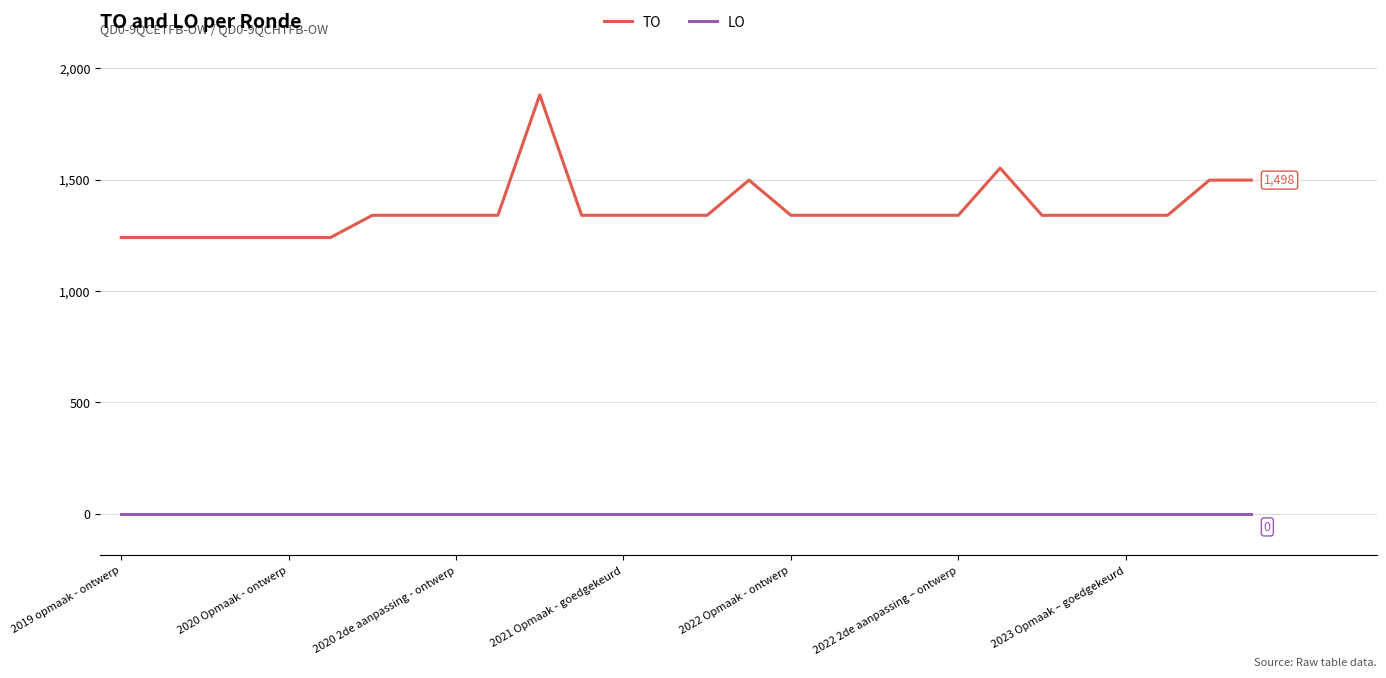

Is this an area chart (filled region under the line)?

No